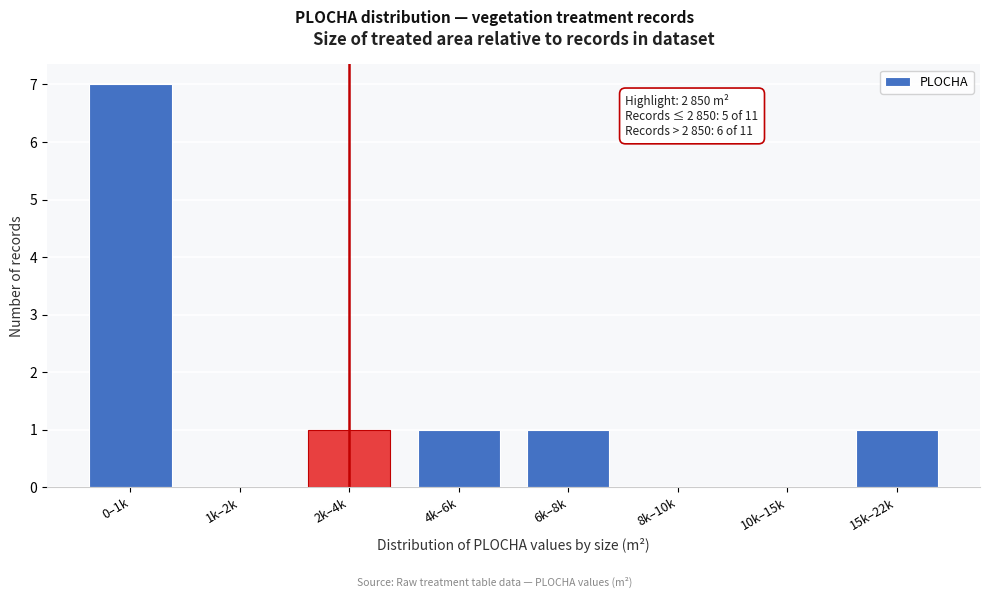

Reading right to left, list all the values displayed in this chart.

15k–22k=1	10k–15k=0	8k–10k=0	6k–8k=1	4k–6k=1	2k–4k=1	1k–2k=0	0–1k=7